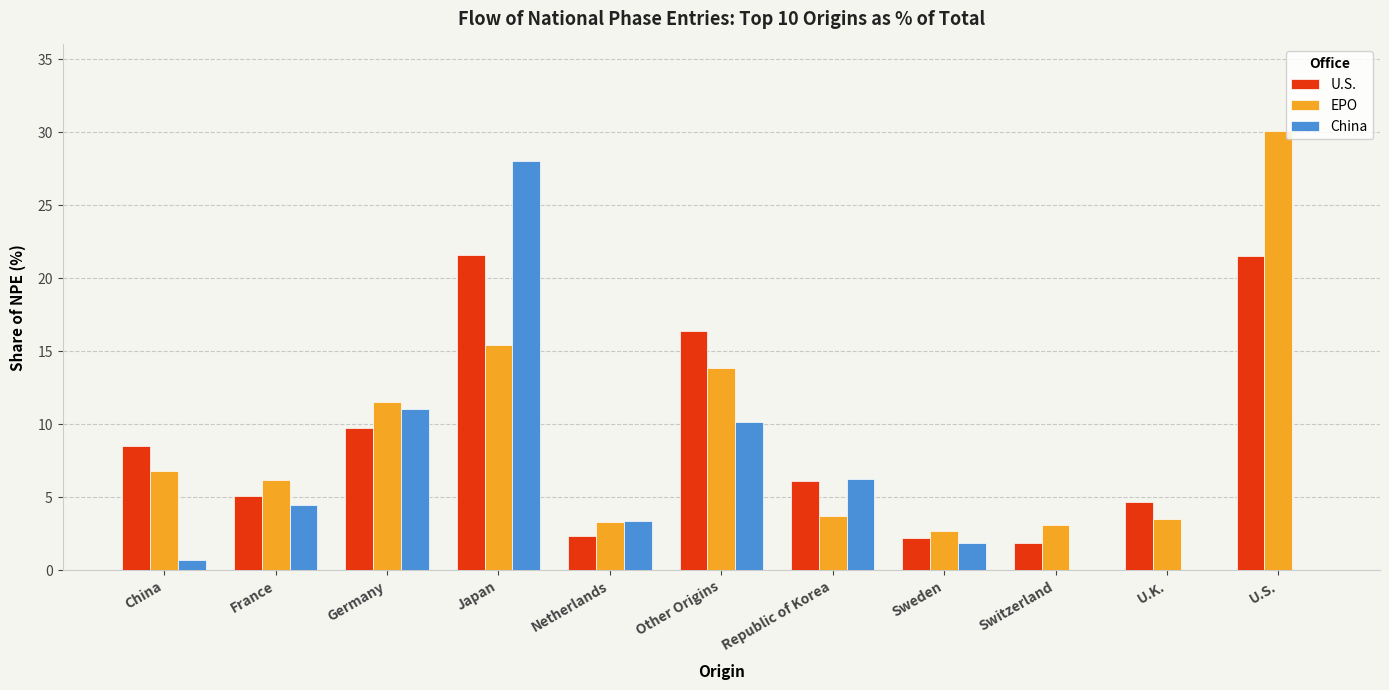

The U.S. series shows 5.1 at France. True or false?

True